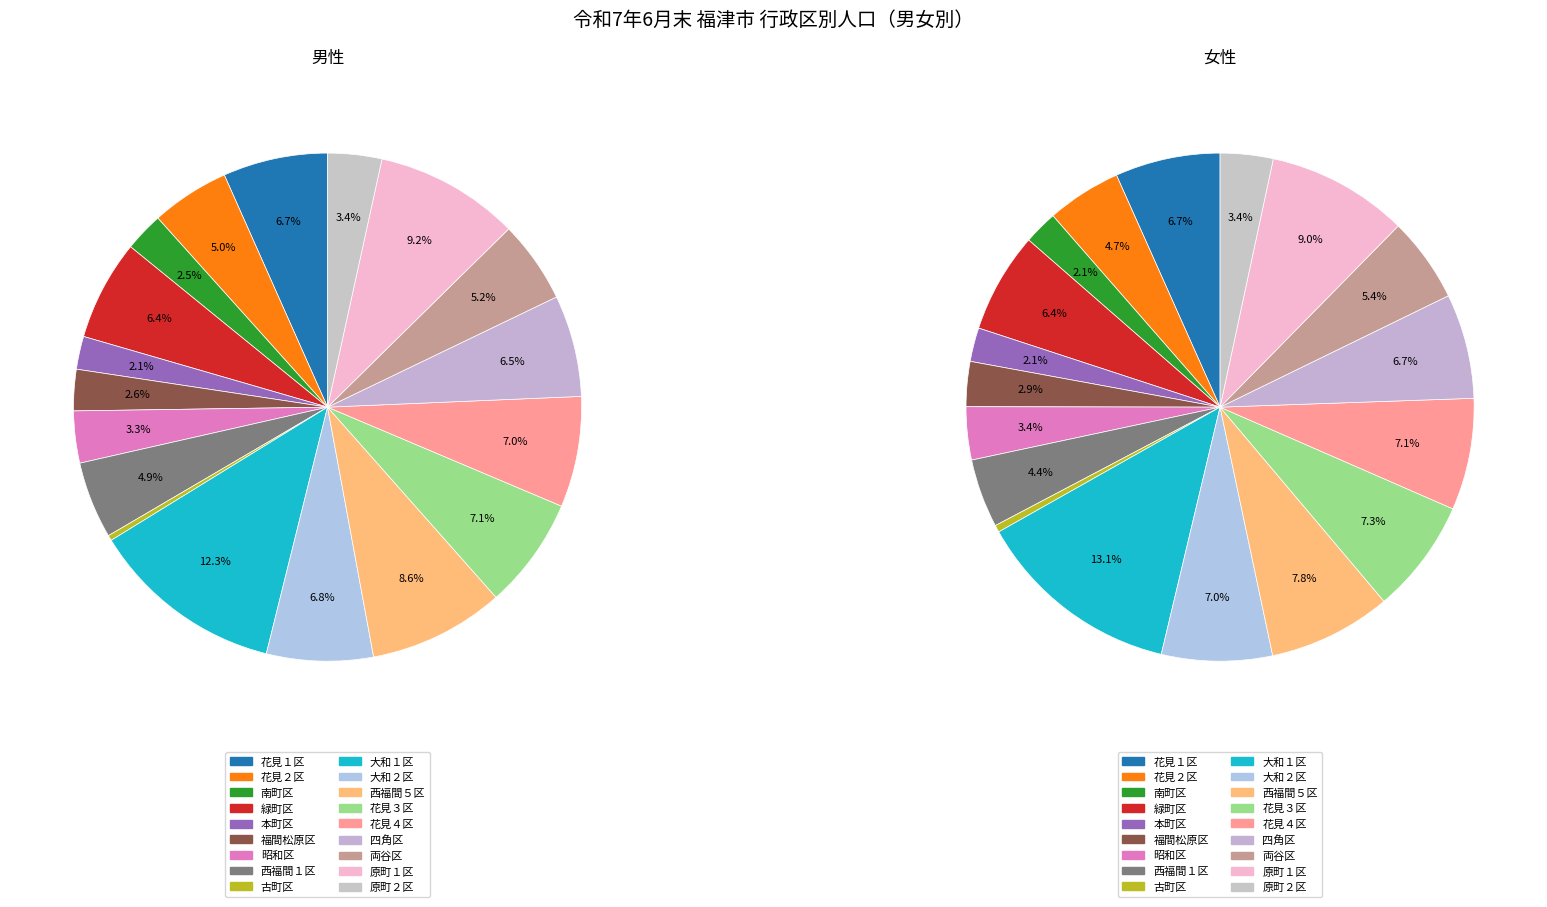

The 福間松原区 slice represents 3% of the pie. True or false?

True